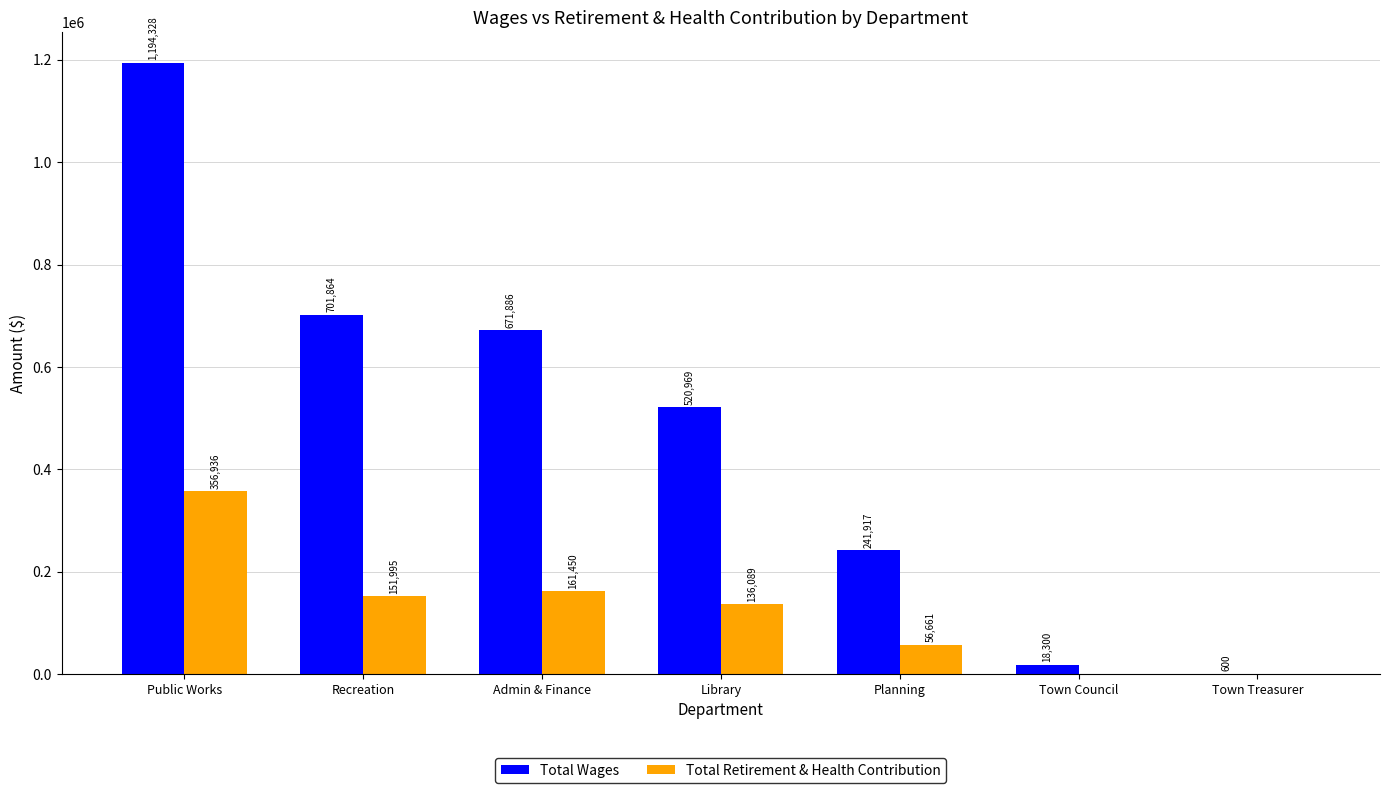

Where does the Total Wages series first go above 520969?

Public Works